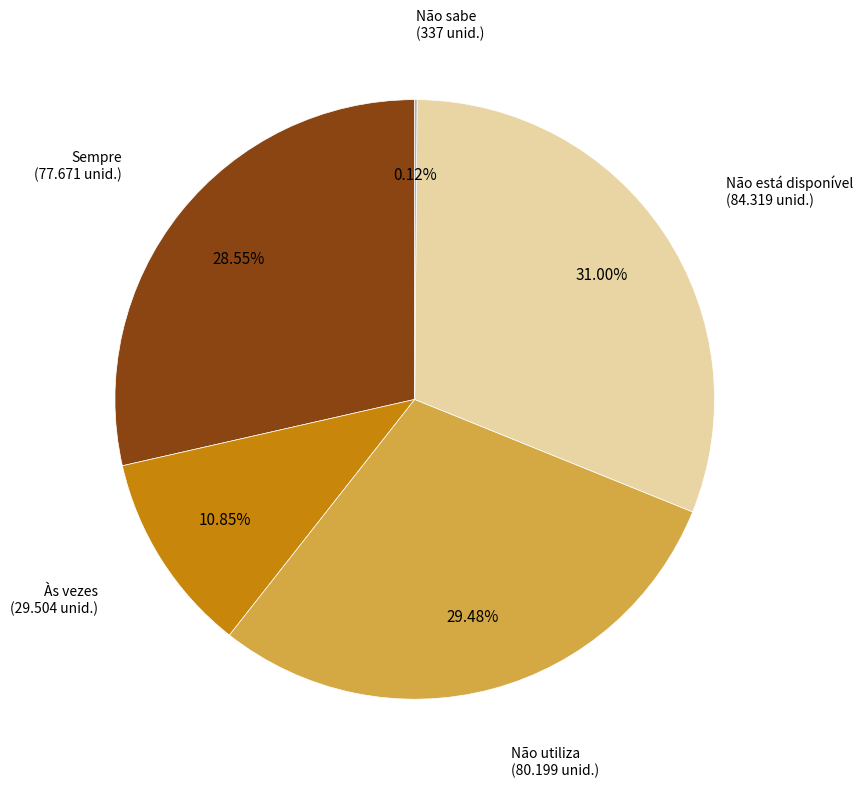

Does any single category account for the majority?

No